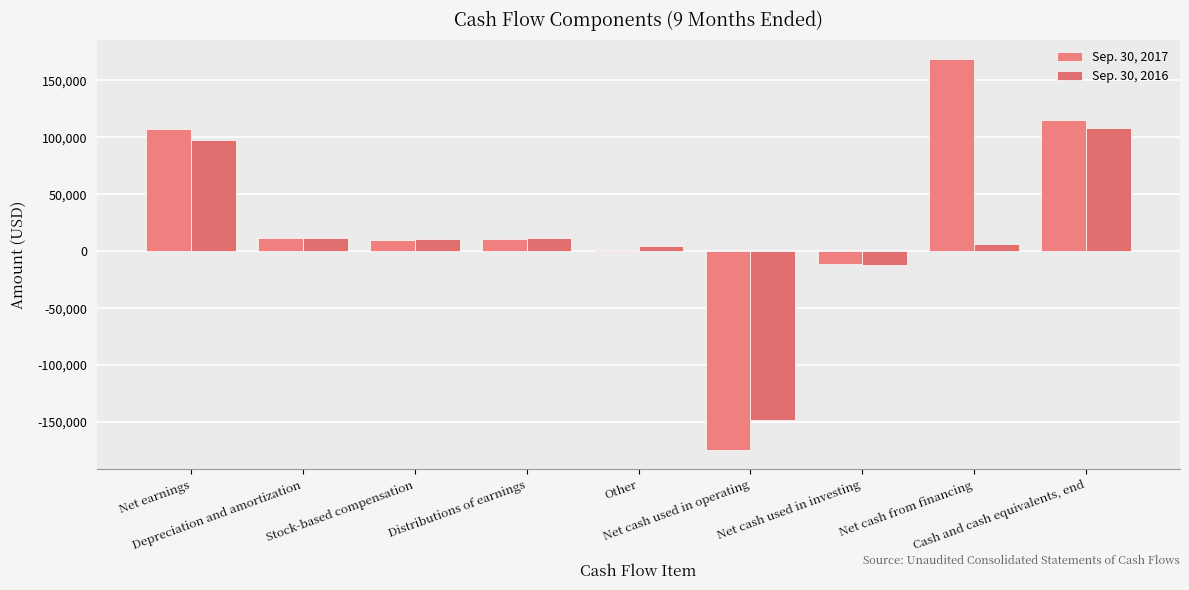

At which category is the sum across all series the highest?

Cash and cash equivalents, end